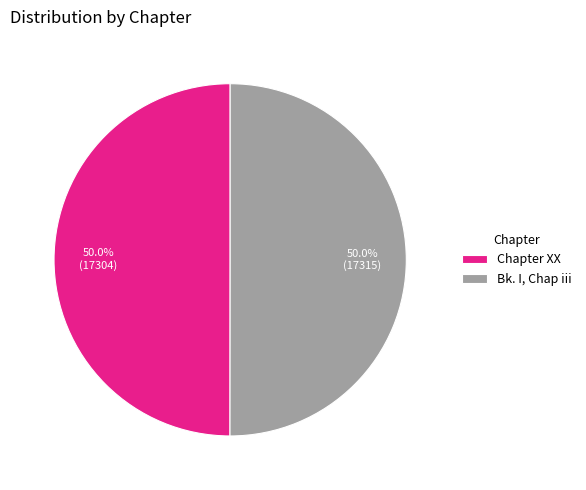

What portion of the pie excludes Bk. I, Chap iii?

50.0%